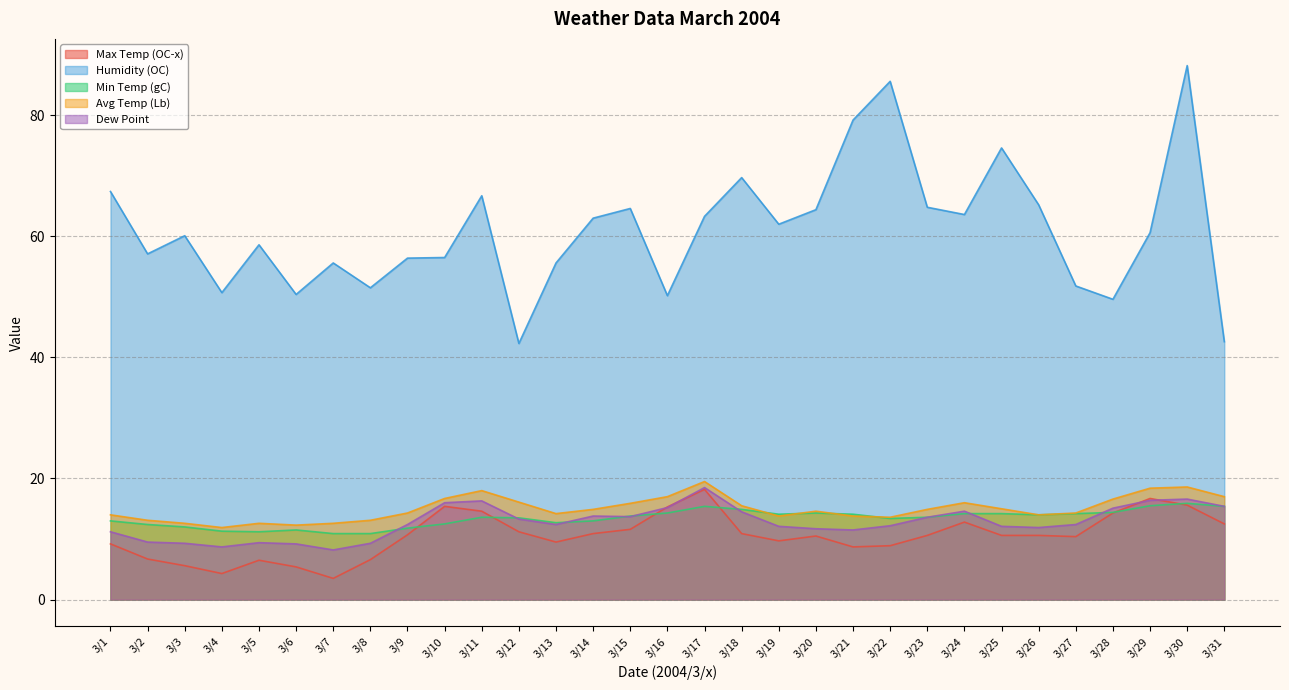

Is it true that Min Temp (gC) equals 11.2 at 3/5?

True